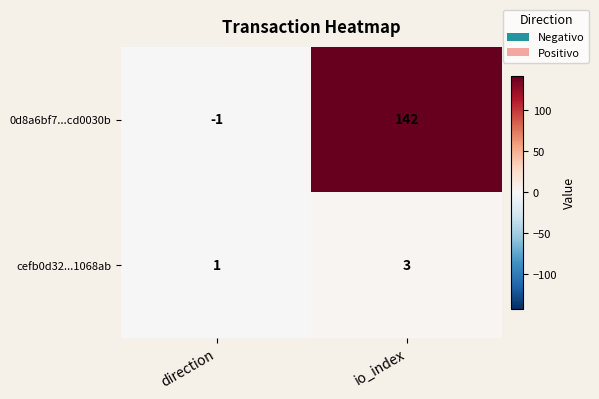

The 0d8a6bf7...cd0030b series shows -1 at direction. True or false?

True